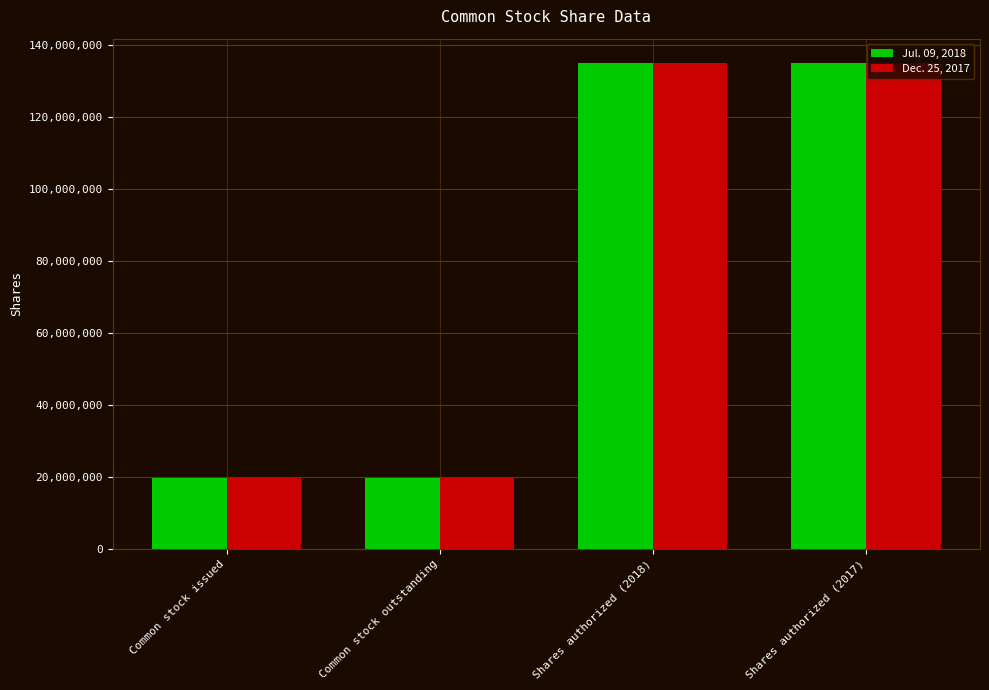

What is the total value across all series at Common stock issued?

39160139